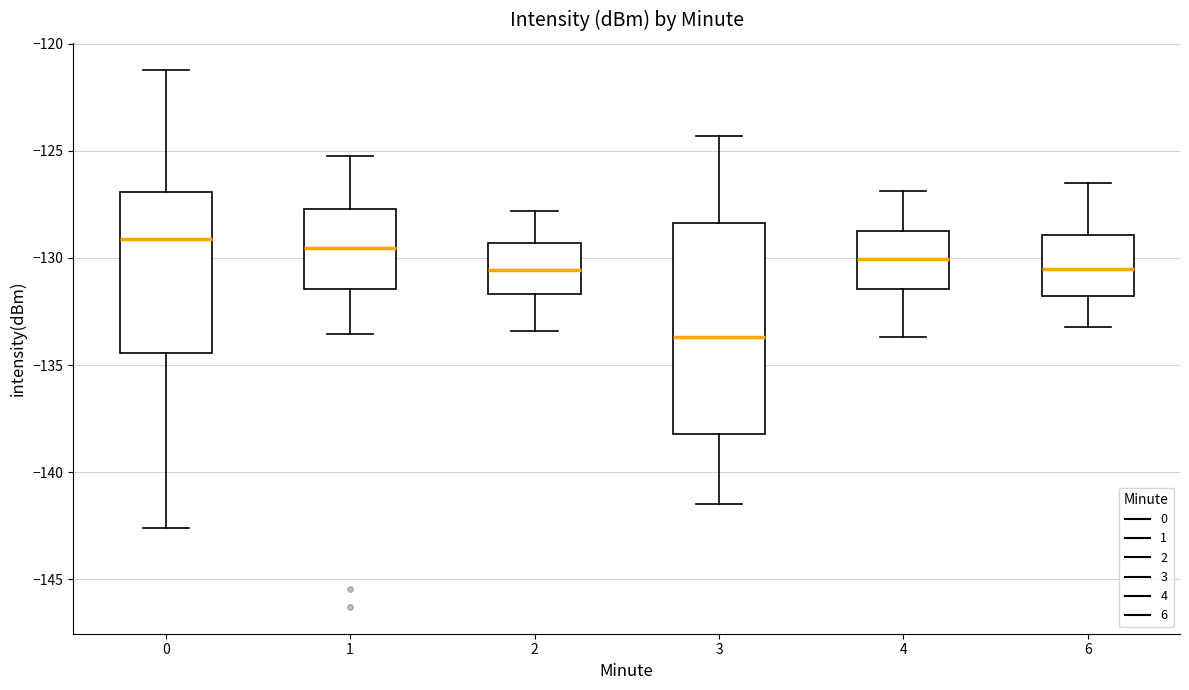

Where does the upper whisker of the box at x = 2 end on the y-axis? The values are not printed on the chart, so give them approximately, as read against the axis.

-128.0